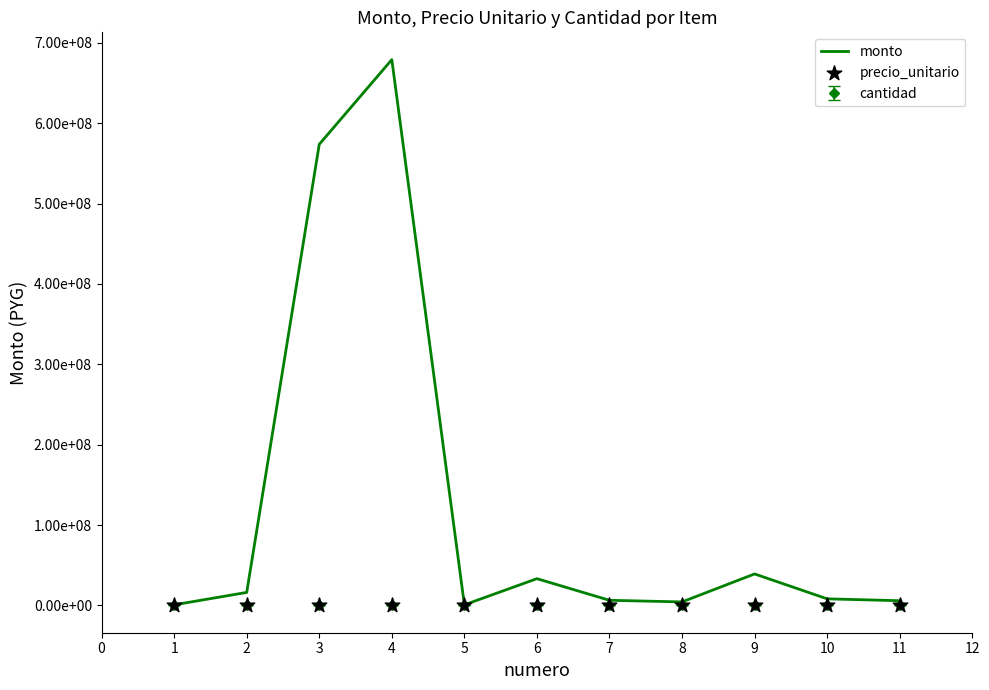

Which series has the largest total across all categories?

monto